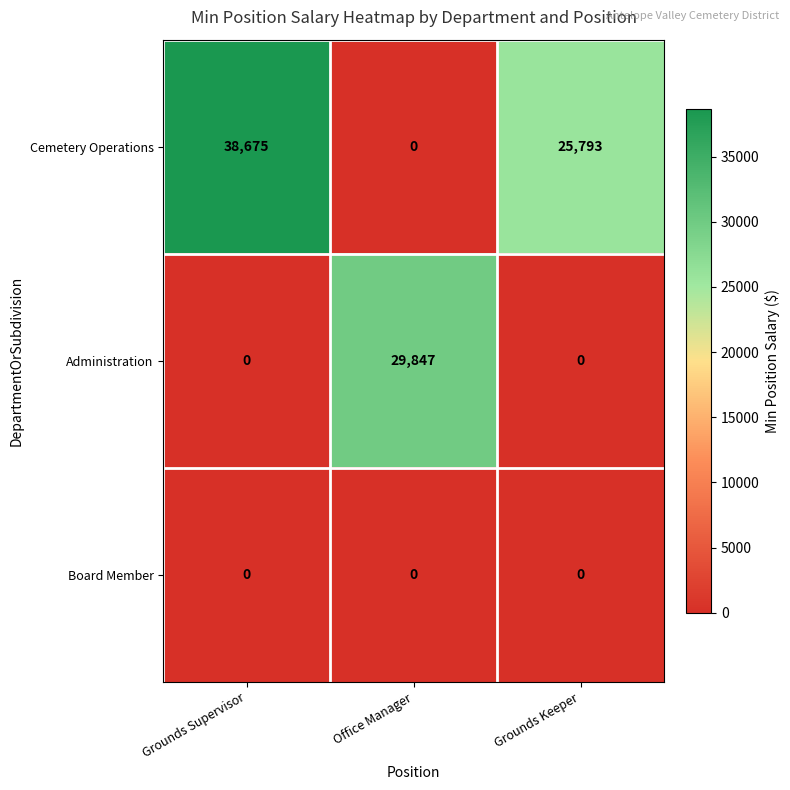

Rank the series by their average value, from lowest to highest.

Board Member, Administration, Cemetery Operations